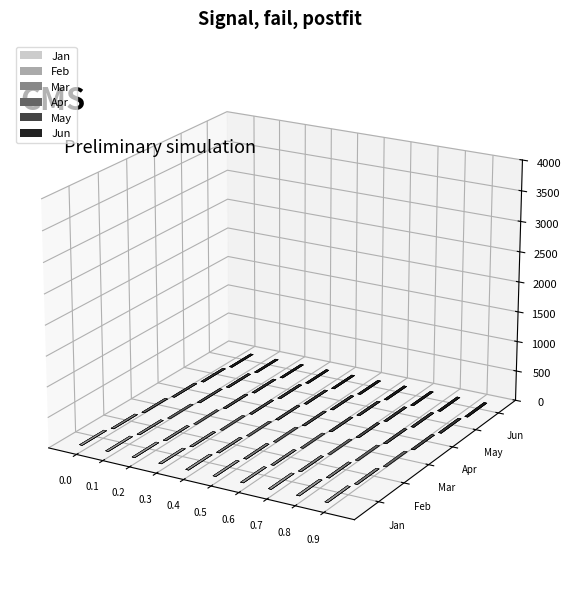

Read the Jun value at pct95.

0.3